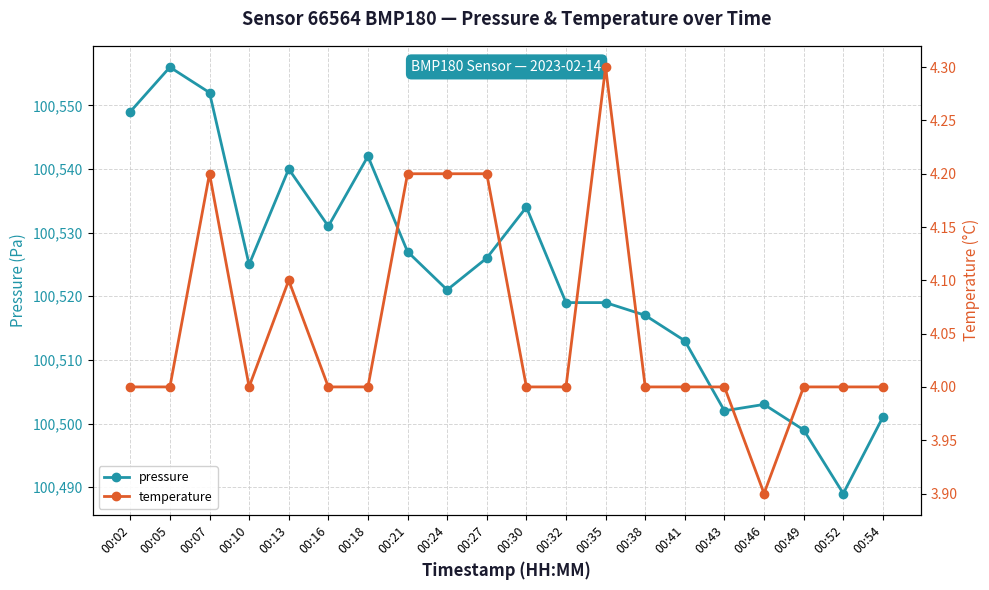

True or false: temperature and pressure intersect in this chart.

False